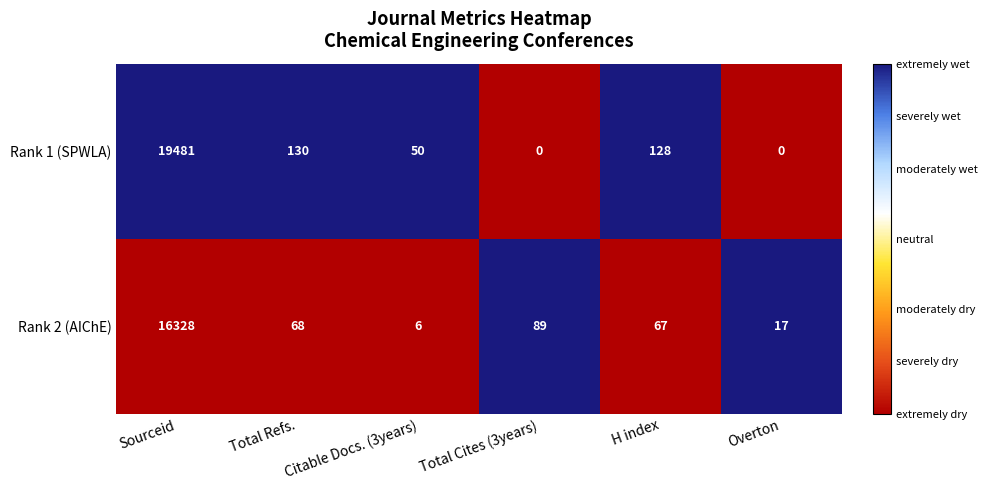

Count the number of data series in this chart.

2